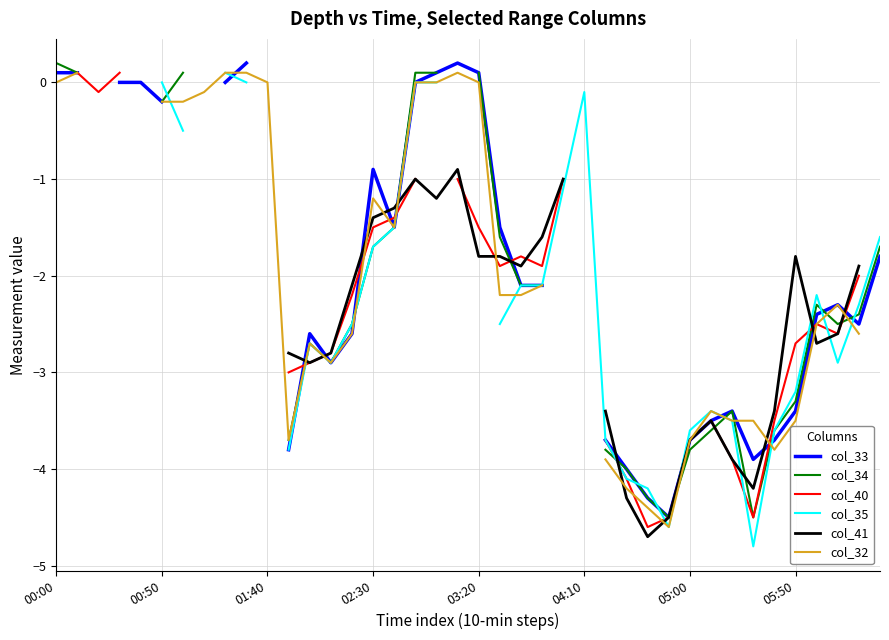

Does the chart have visible grid lines?

Yes